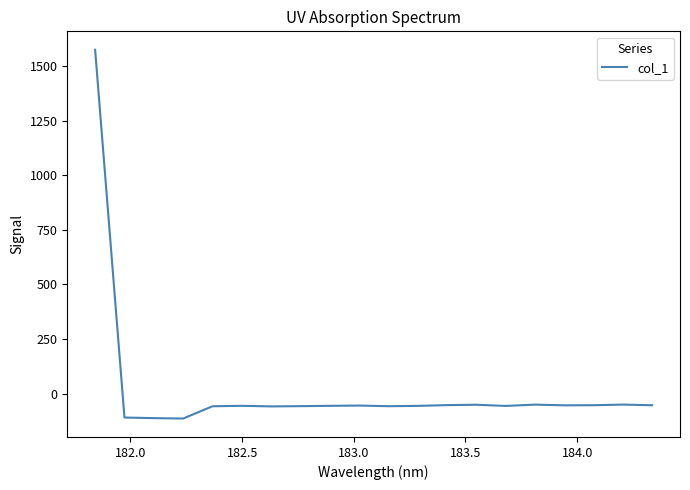

What is the difference between the maximum and minimum values?

1688.7